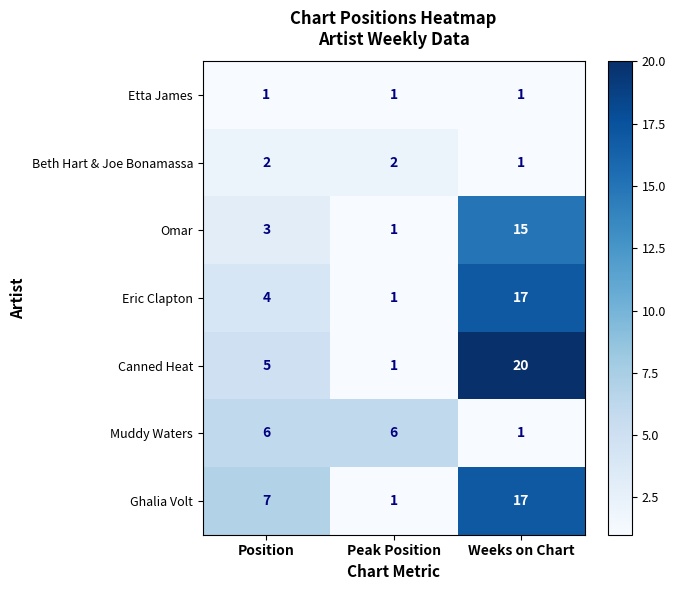

Which series has the largest range (max minus min)?

Canned Heat